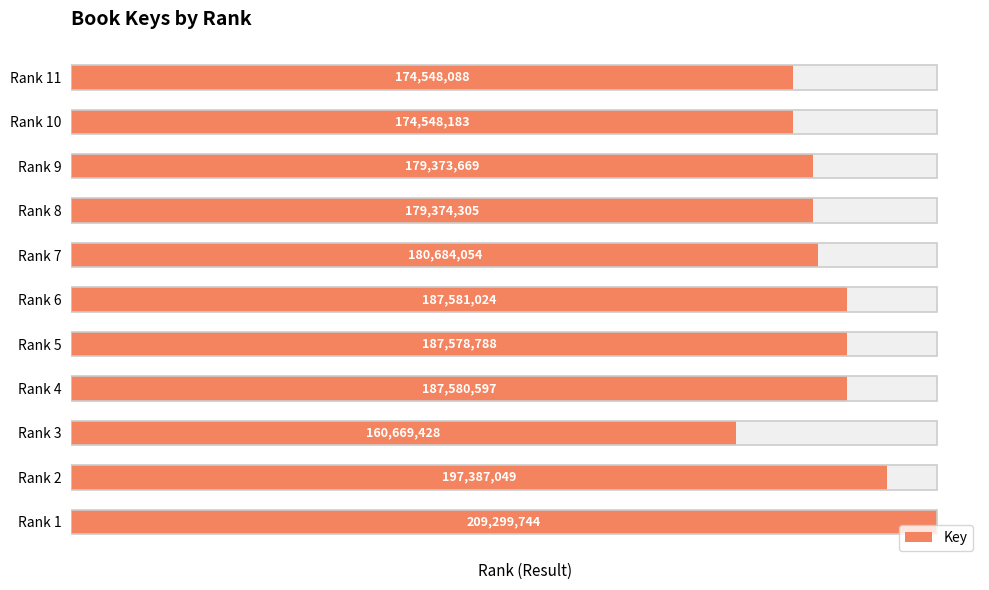

Count the number of values greater than 180684054.

5